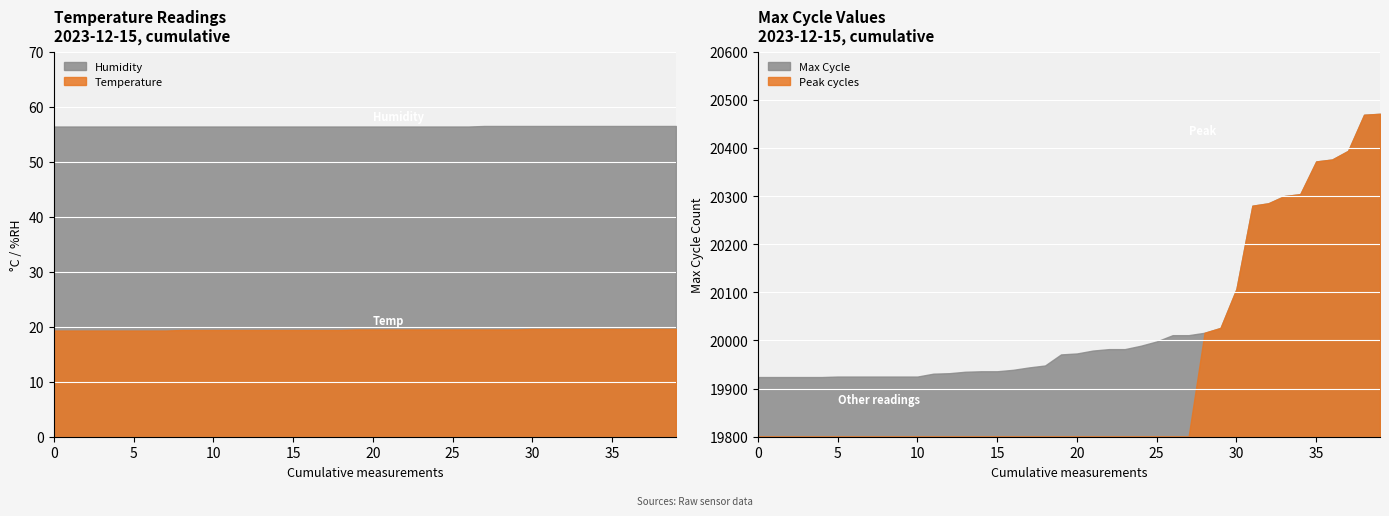

Between 00:32 and 01:30, which series saw the biggest shift?

Temp